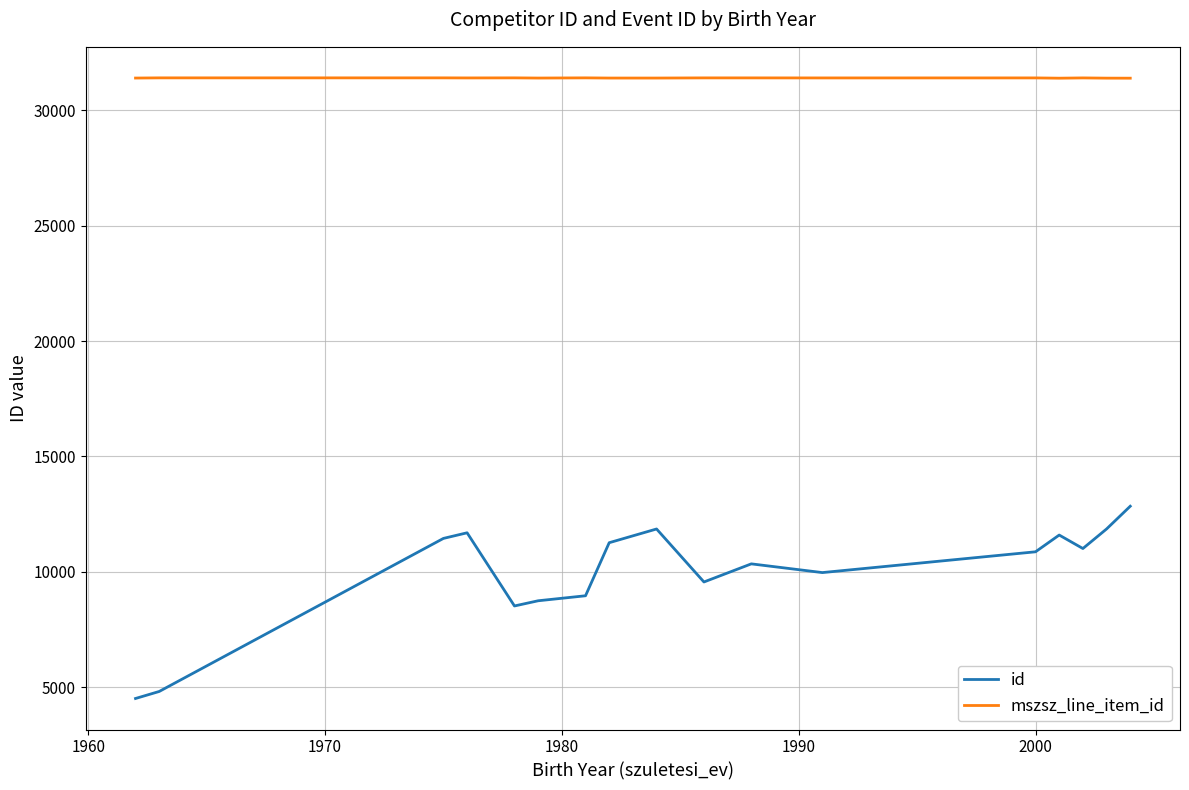

What is the difference between the maximum and minimum values in the id series?

8335